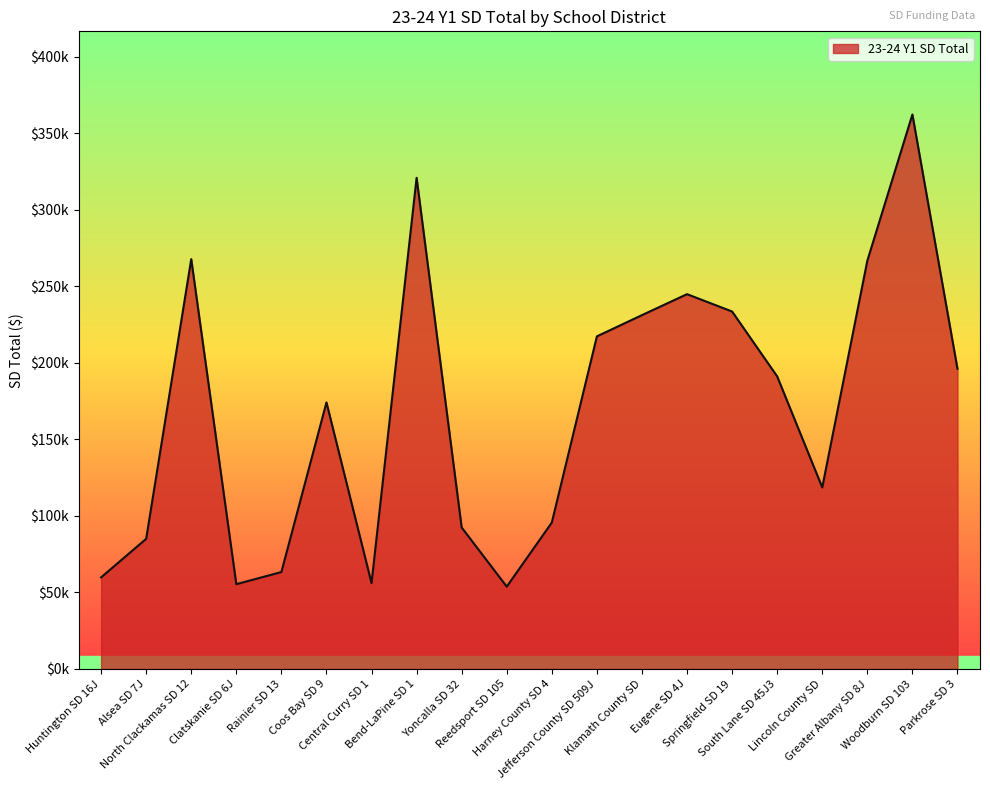

Which label corresponds to the largest value in the chart?

Woodburn SD 103